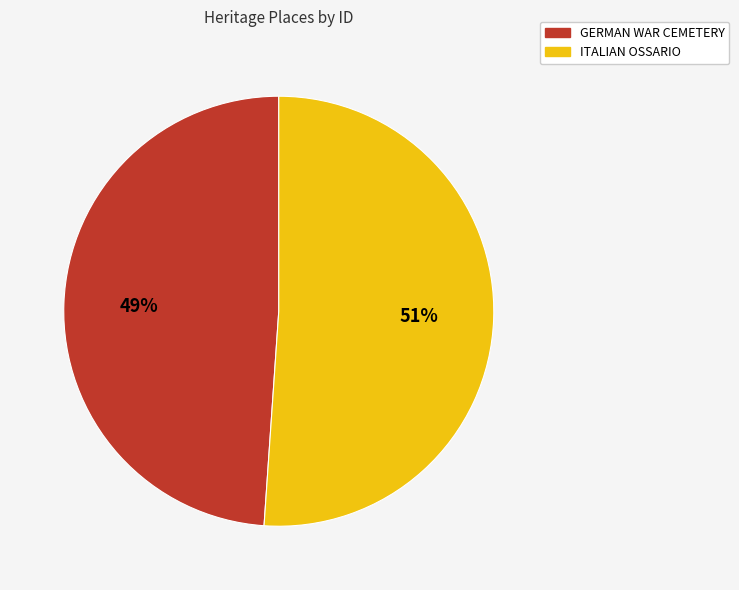

Which category accounts for the majority?

ITALIAN OSSARIO